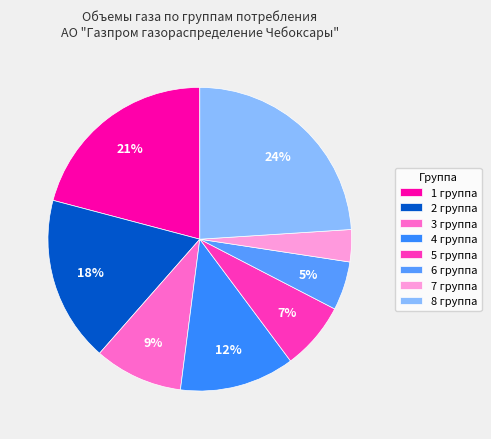

Which slice is the largest?

8 группа